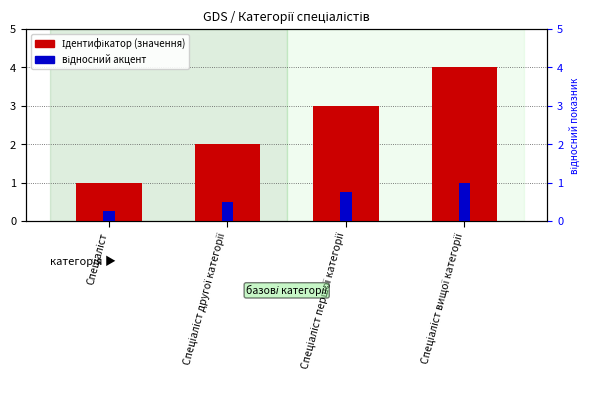

At Спеціаліст вищої категорії, list the series in order from smallest to largest.

акцент (відносний), Ідентифікатор